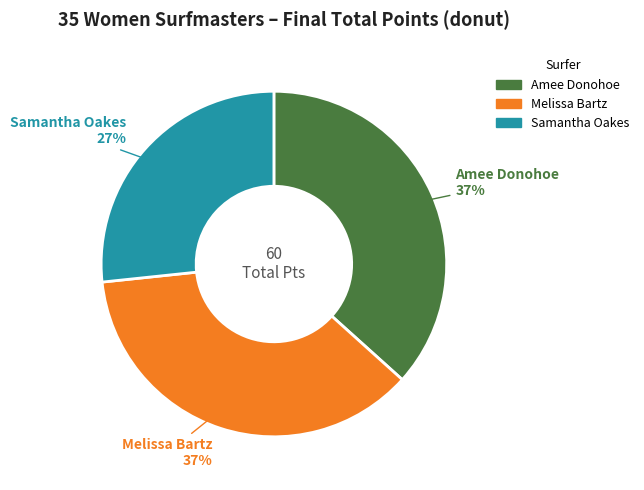

To the nearest percent, what portion does Samantha Oakes represent?

27%